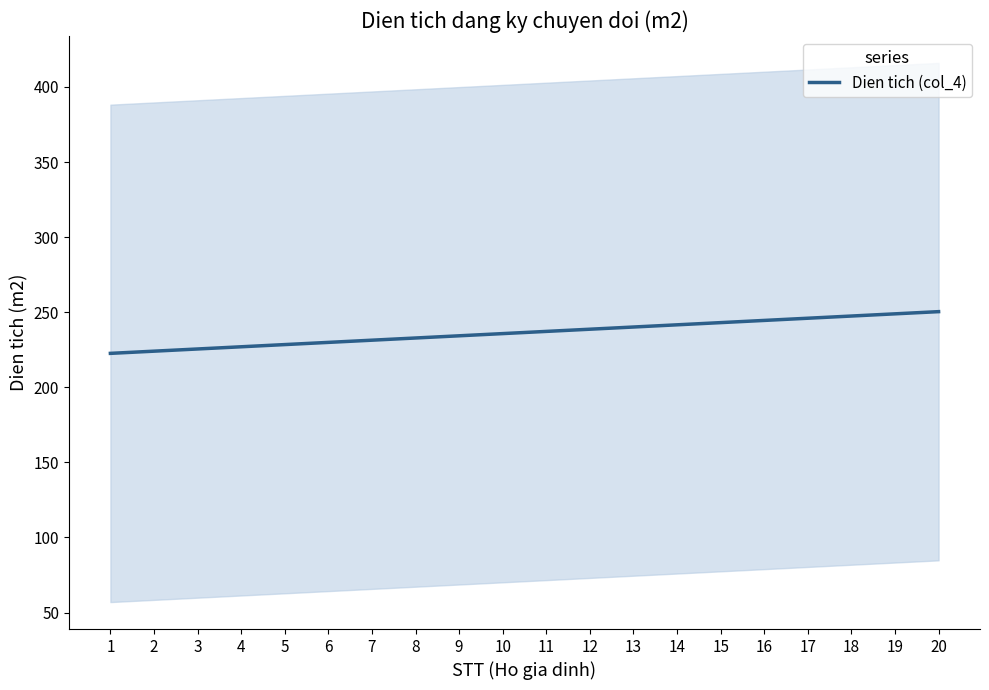

True or false: the data shows 225.5 at 3.

True